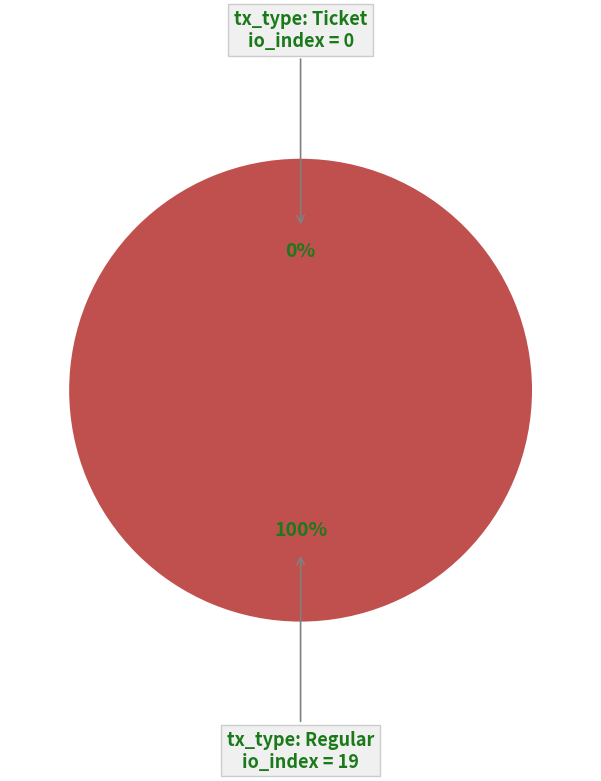

Count the number of slices in the pie.

2